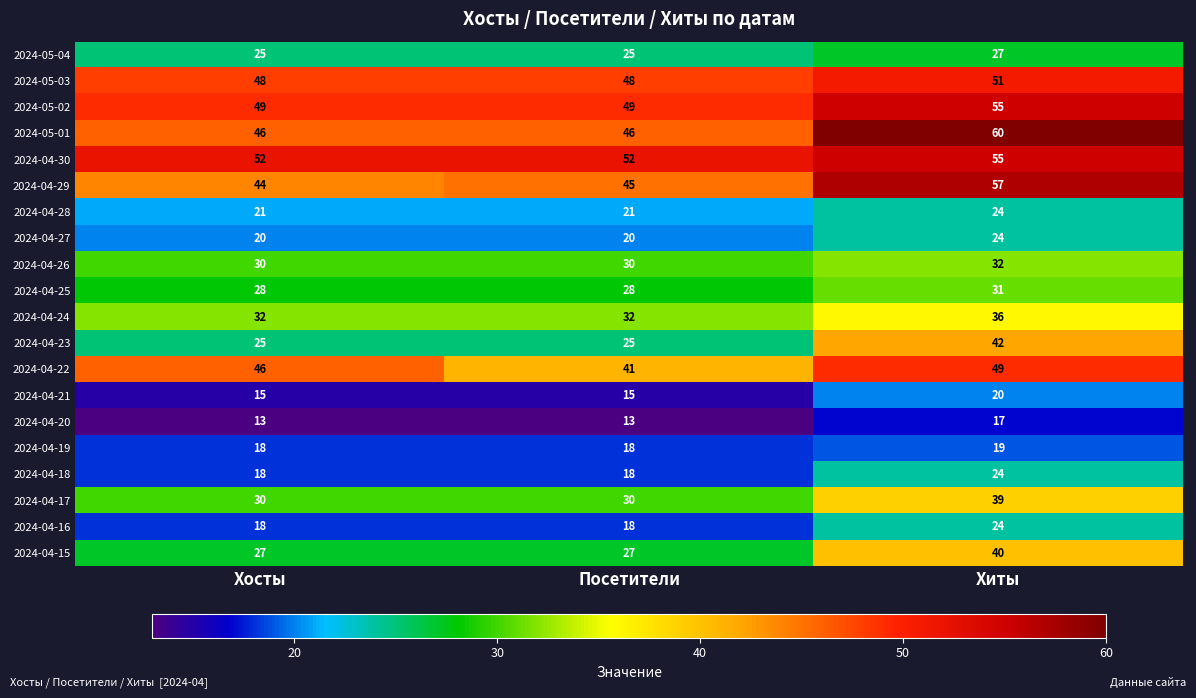

What is the smallest value displayed?

13